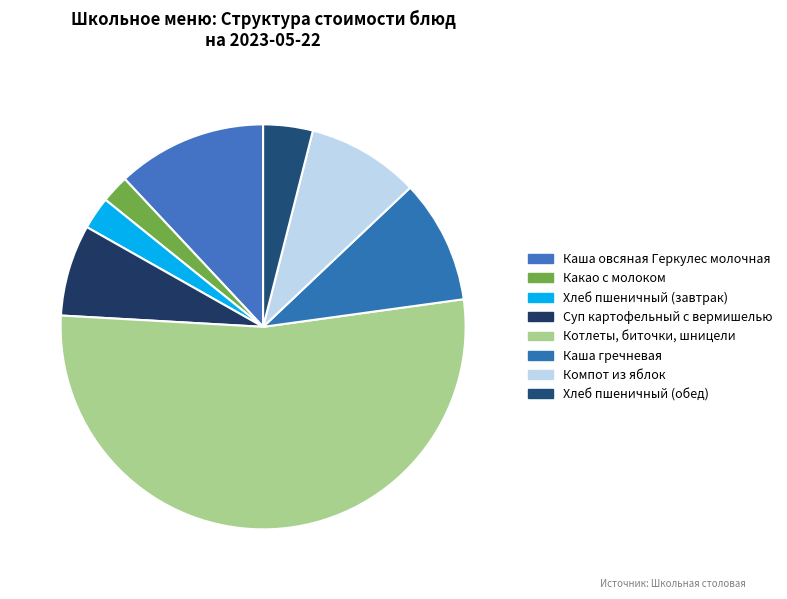

How many segments does this pie chart have?

8